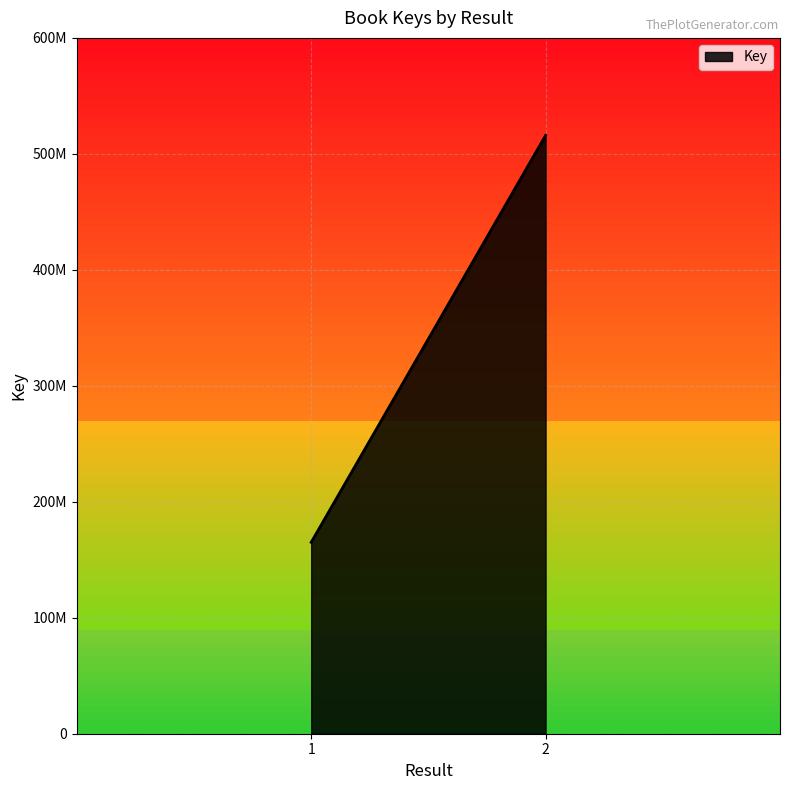

Between 1 and 2, which is larger?

2